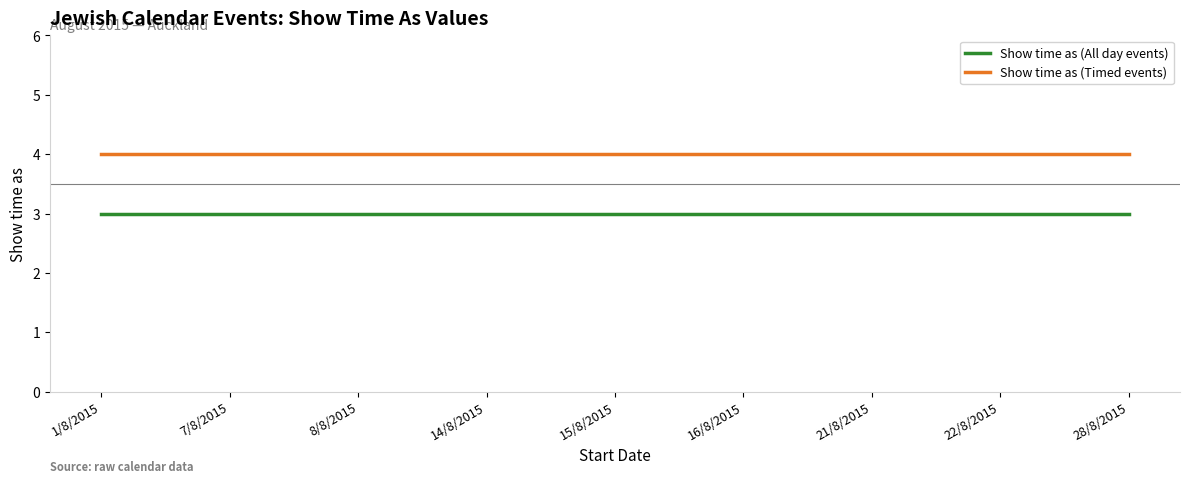

What are all the series names shown in the legend?

Show time as (All day events), Show time as (Timed events)